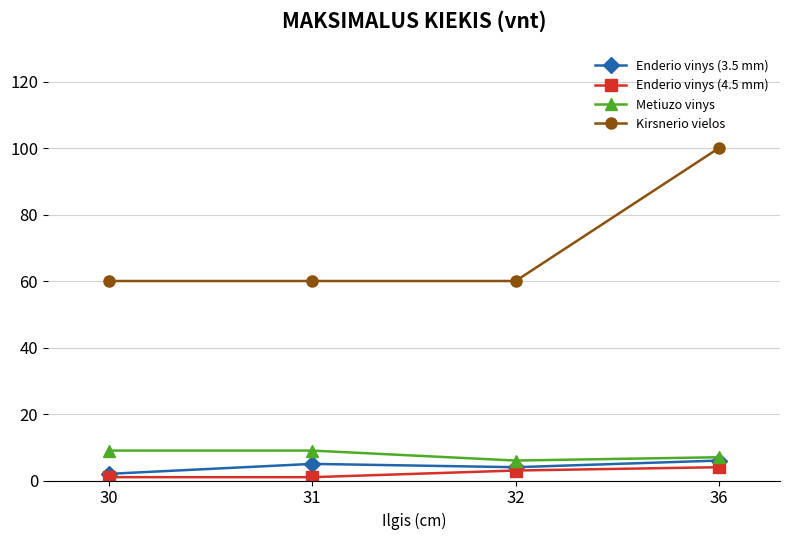

What is the greatest value displayed?

100